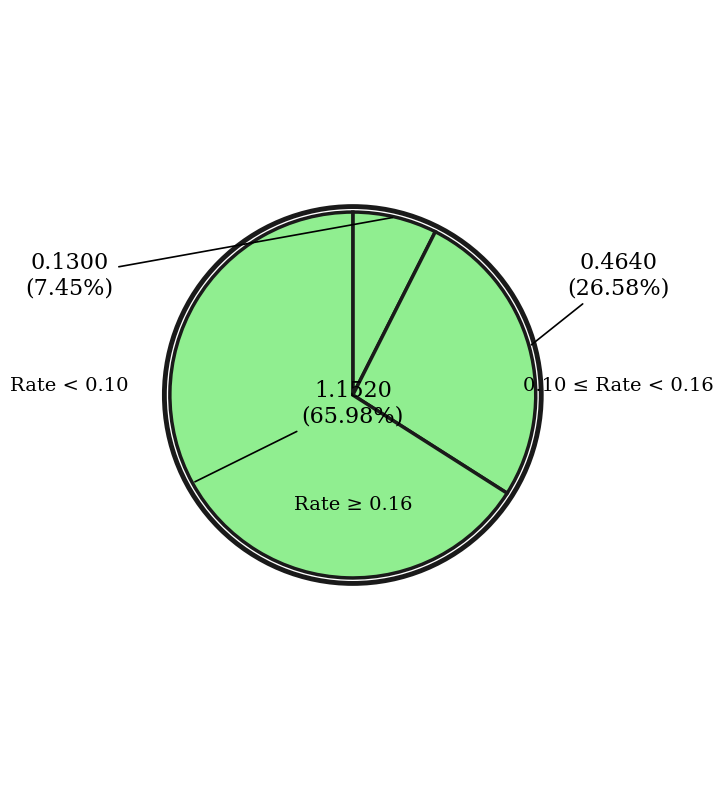

How many segments does this pie chart have?

3